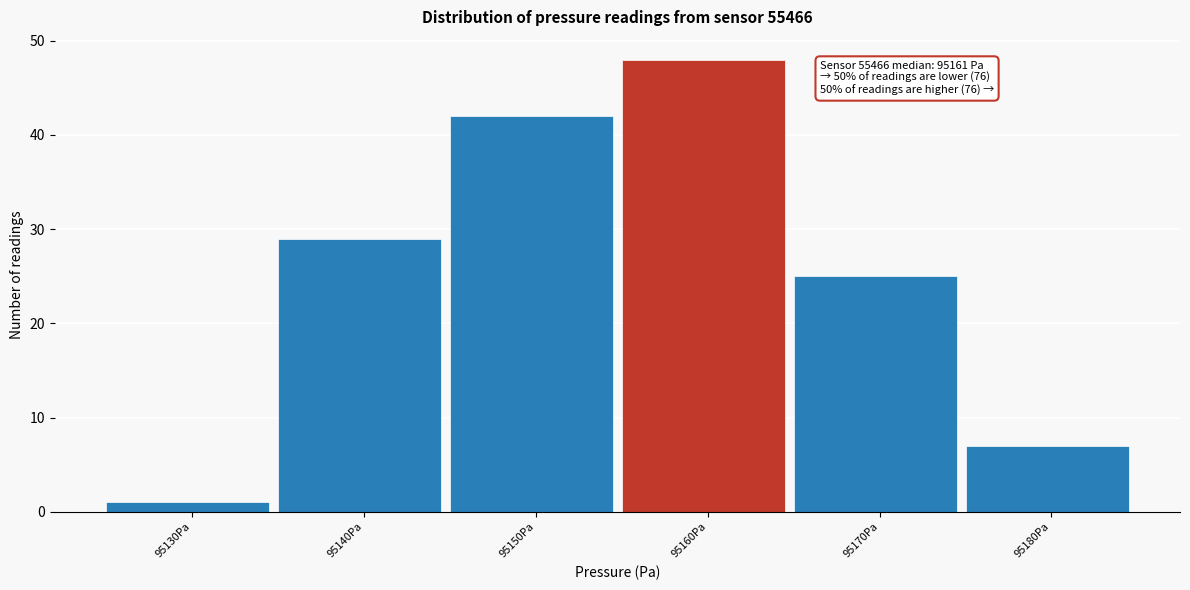

Reading right to left, extract all data points from this chart.

7	25	48	42	29	1